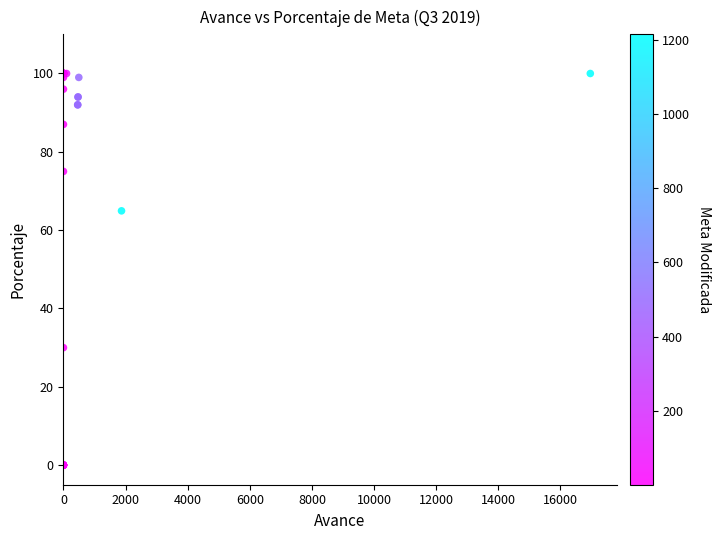

What Y value in the scatter plot is closest to 50?

64.9